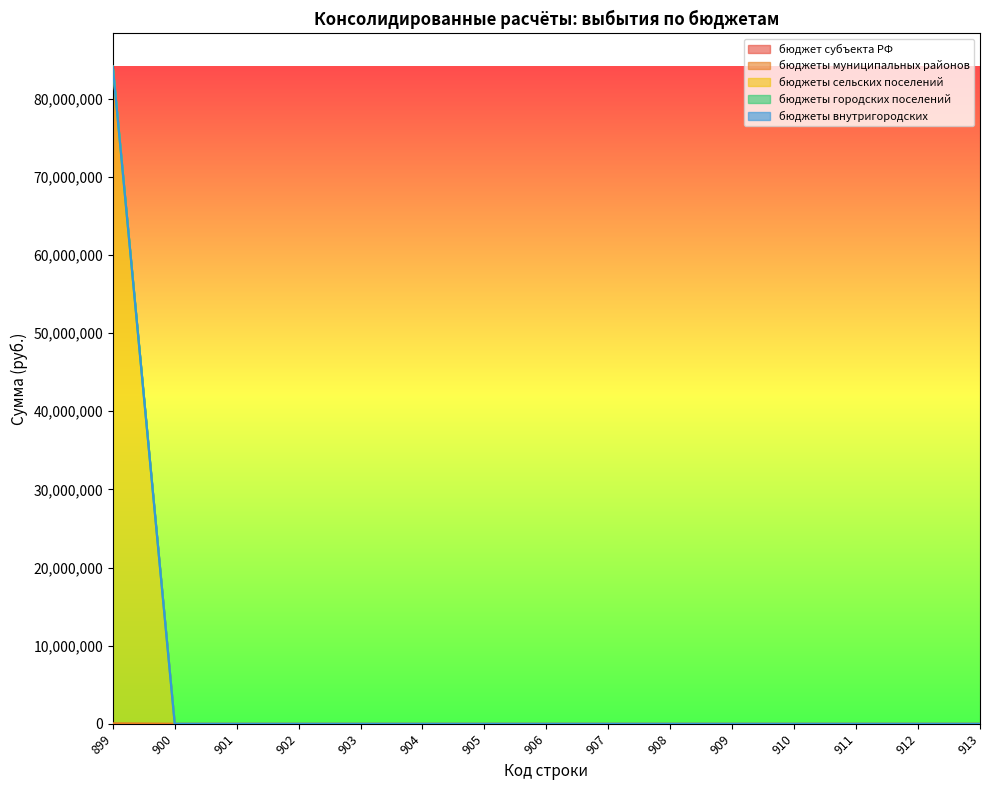

Does the chart display data point markers on the line(s)?

No